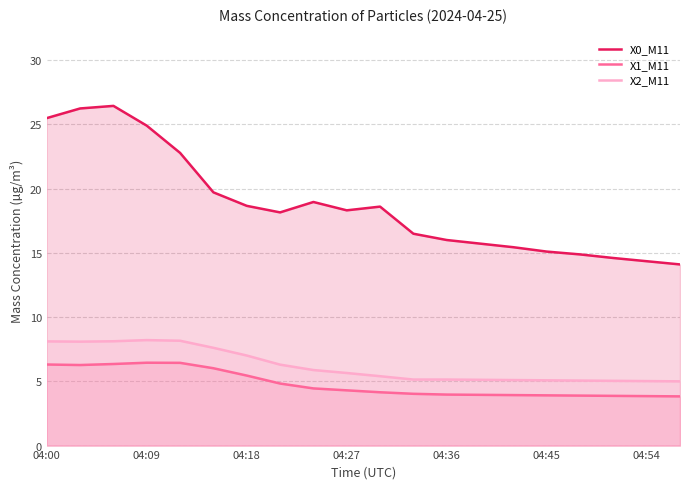

Count the number of categories in the chart.

20